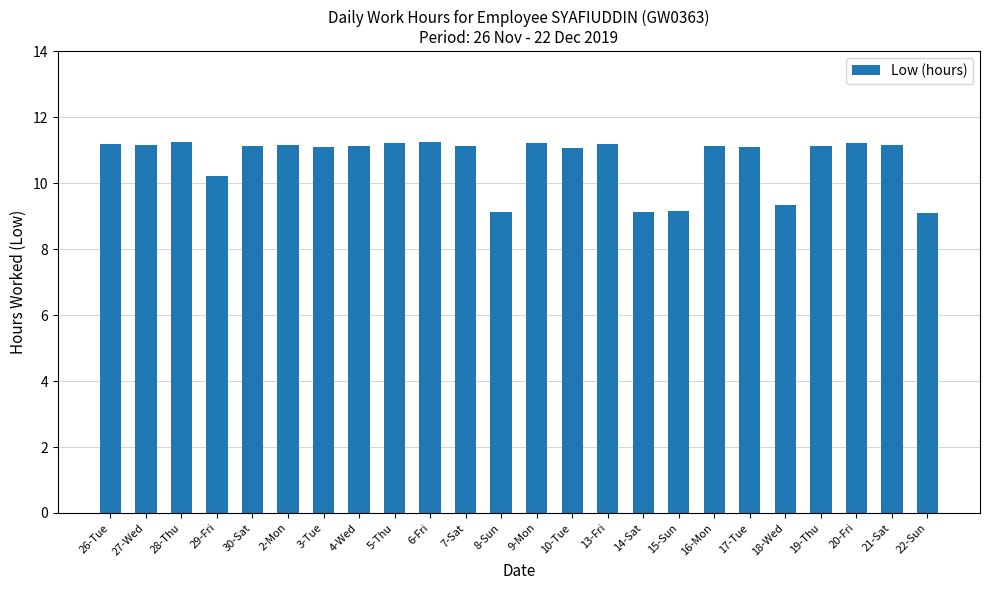

What is the ratio of the value at 30-Sat to the value at 19-Thu?

1.0